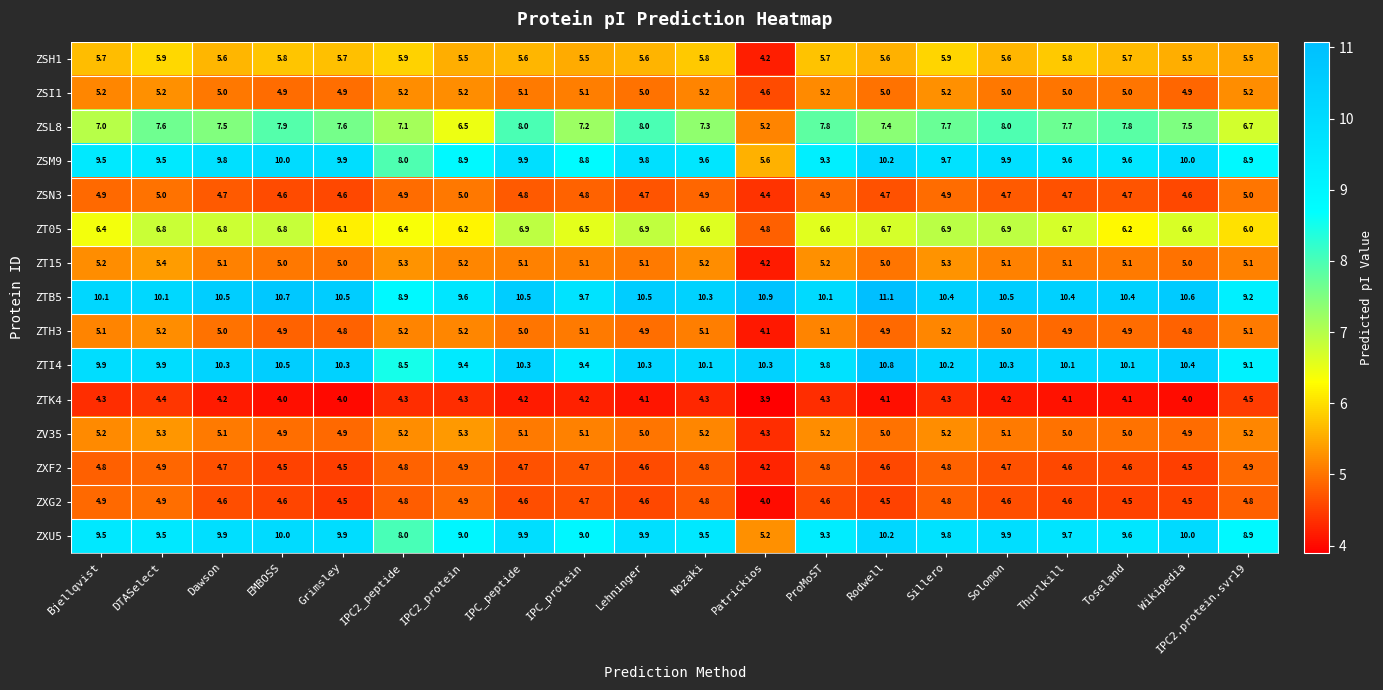

Which series has the largest total across all categories?

ZTB5